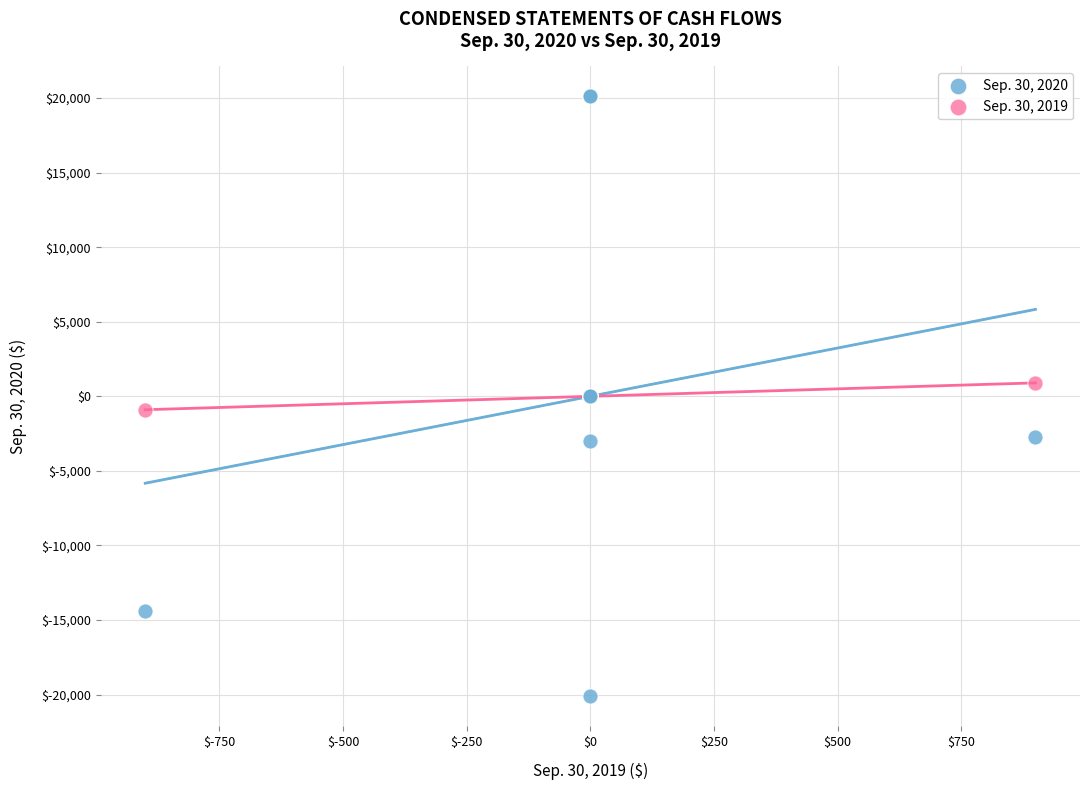

Which series reaches the maximum Y coordinate?

Sep. 30, 2020